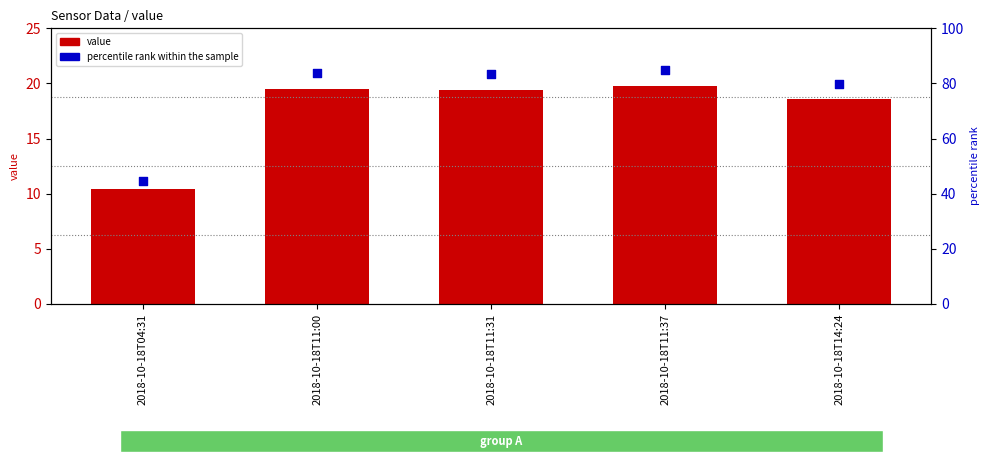

Which series contains the lowest Y value?

value